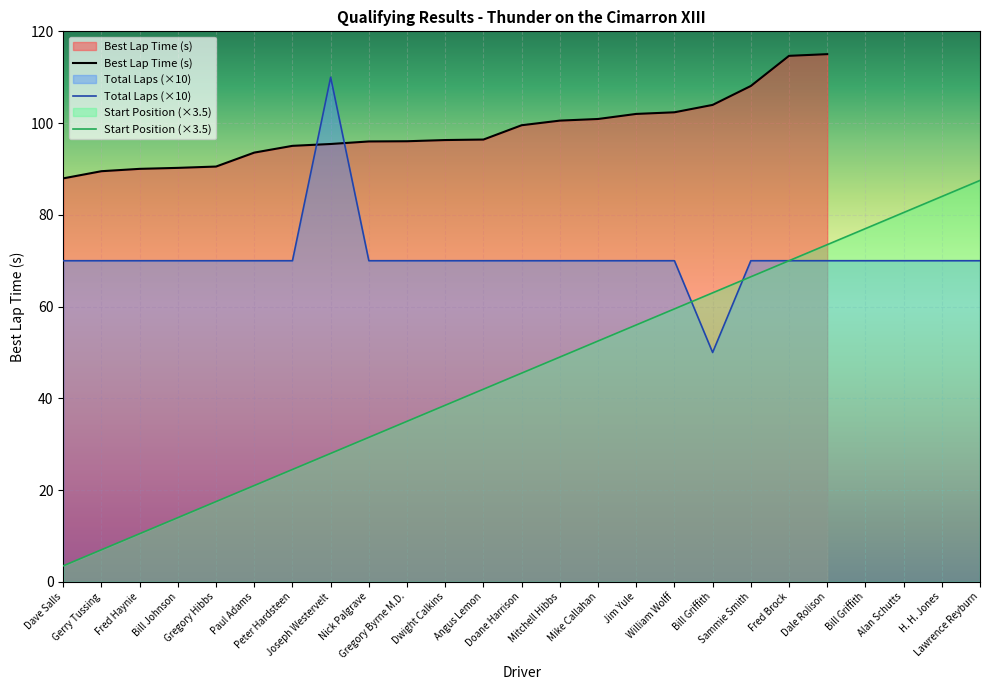

At which category does Total Laps reach its first local peak?

Joseph Westervelt